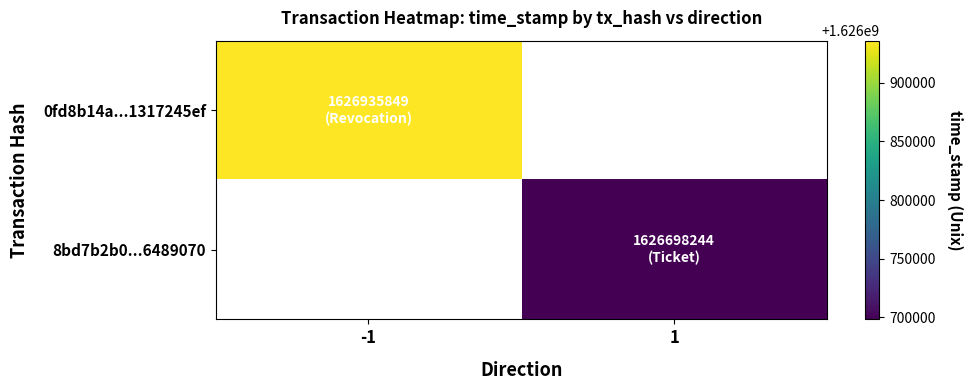

Which label corresponds to the smallest value in the chart?

1